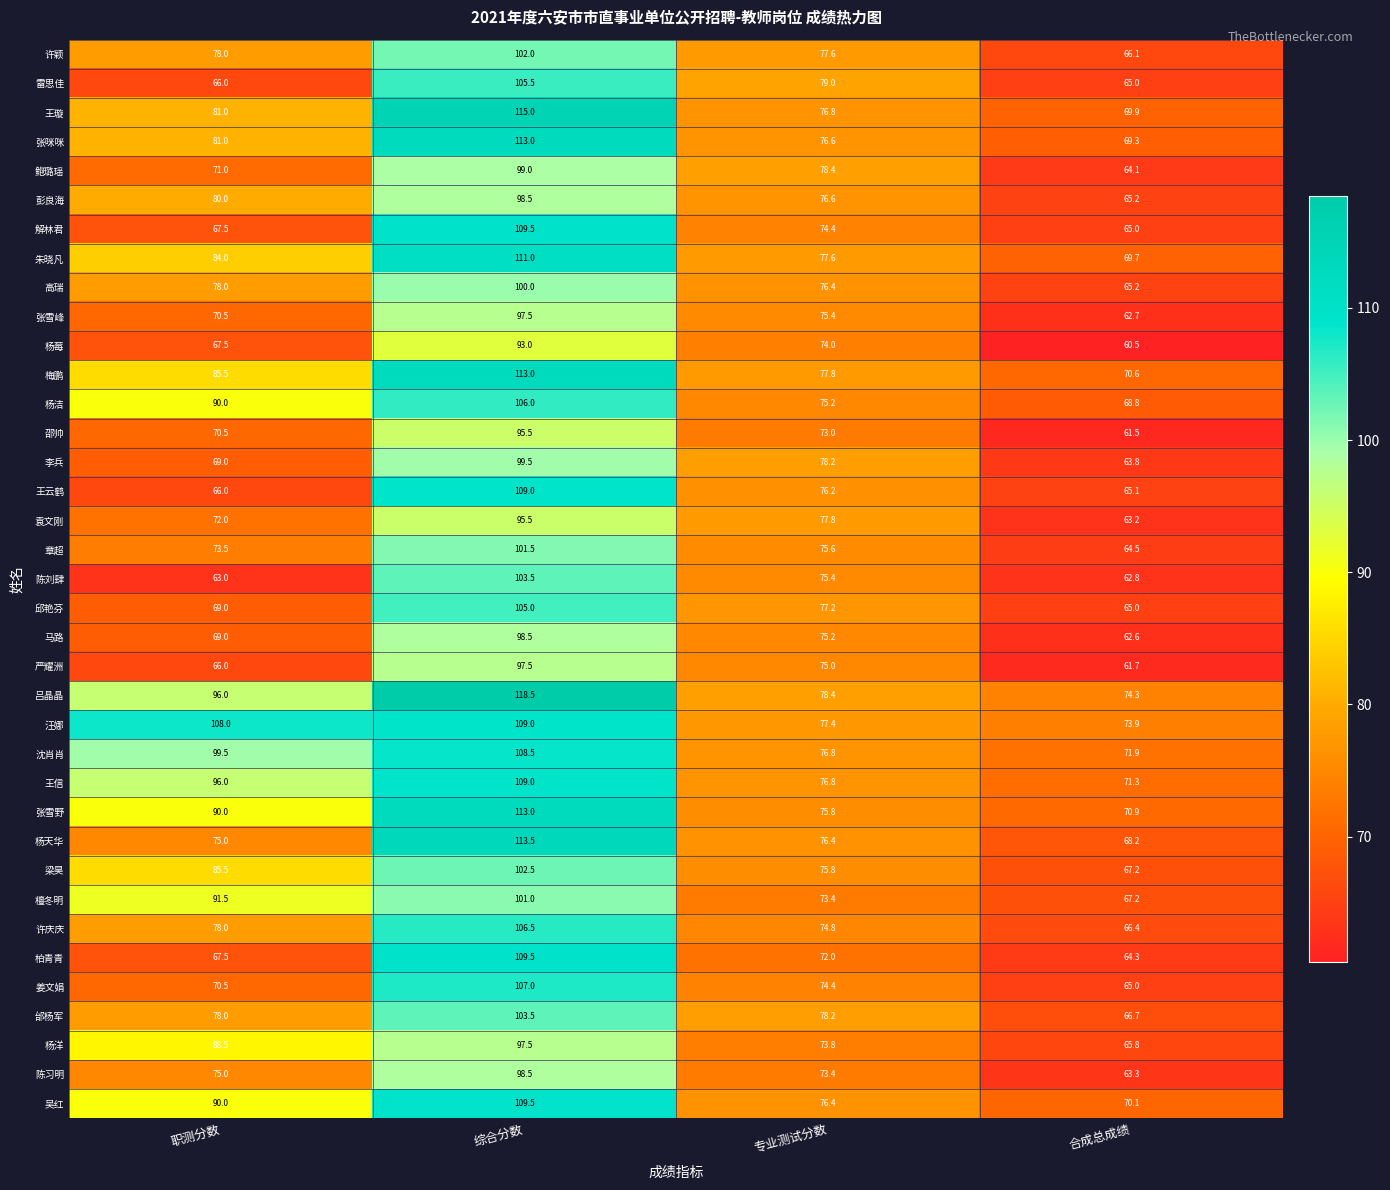

What is the difference between the highest and lowest values at 专业测试分数?

7.0